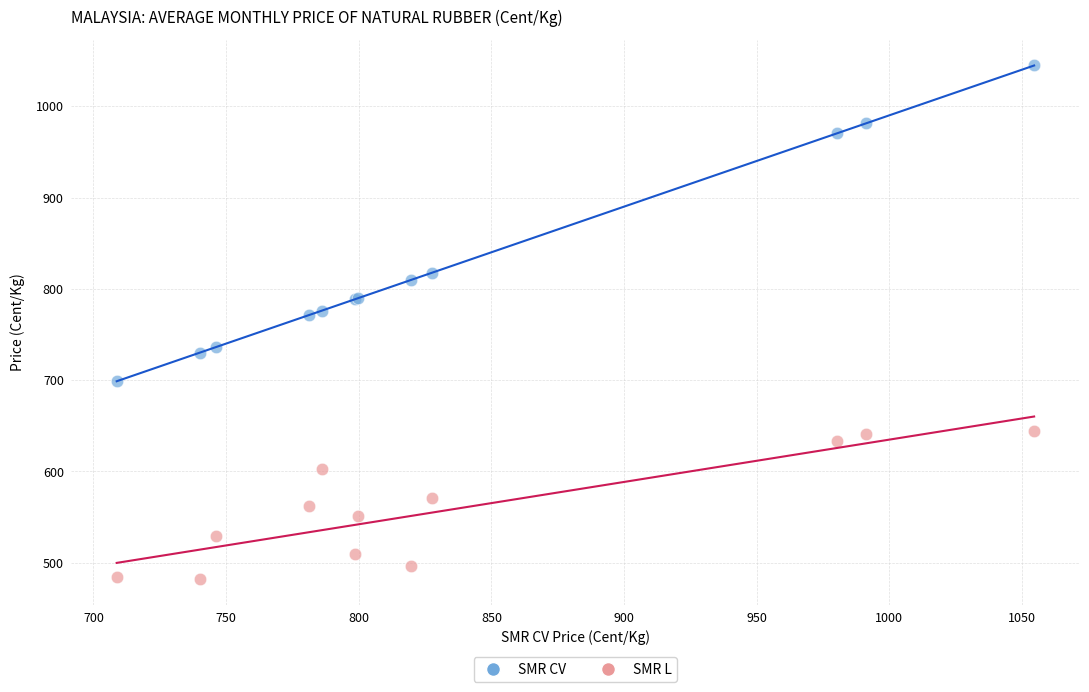

What are all the series names shown in the legend?

SMR CV, SMR L